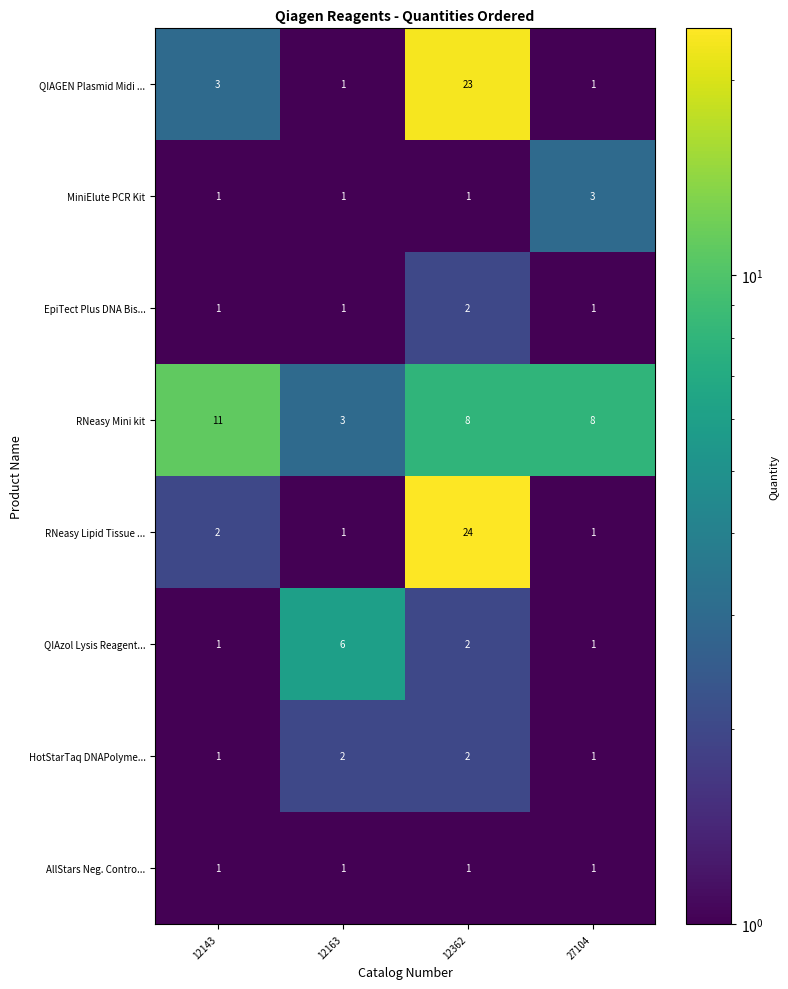

At how many categories does at least one series exceed 5?

4